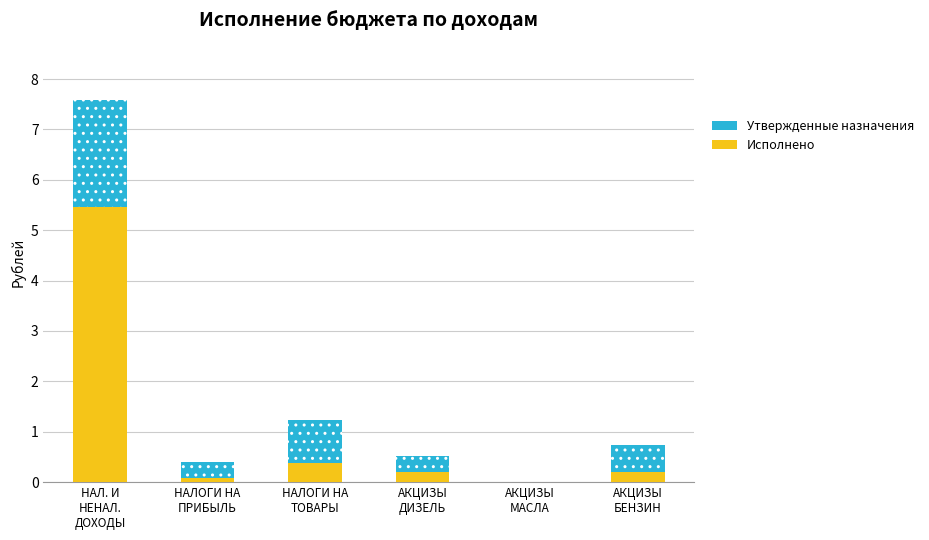

What is the total value across all series at НАЛ. И
НЕНАЛ.
ДОХОДЫ?

7.6